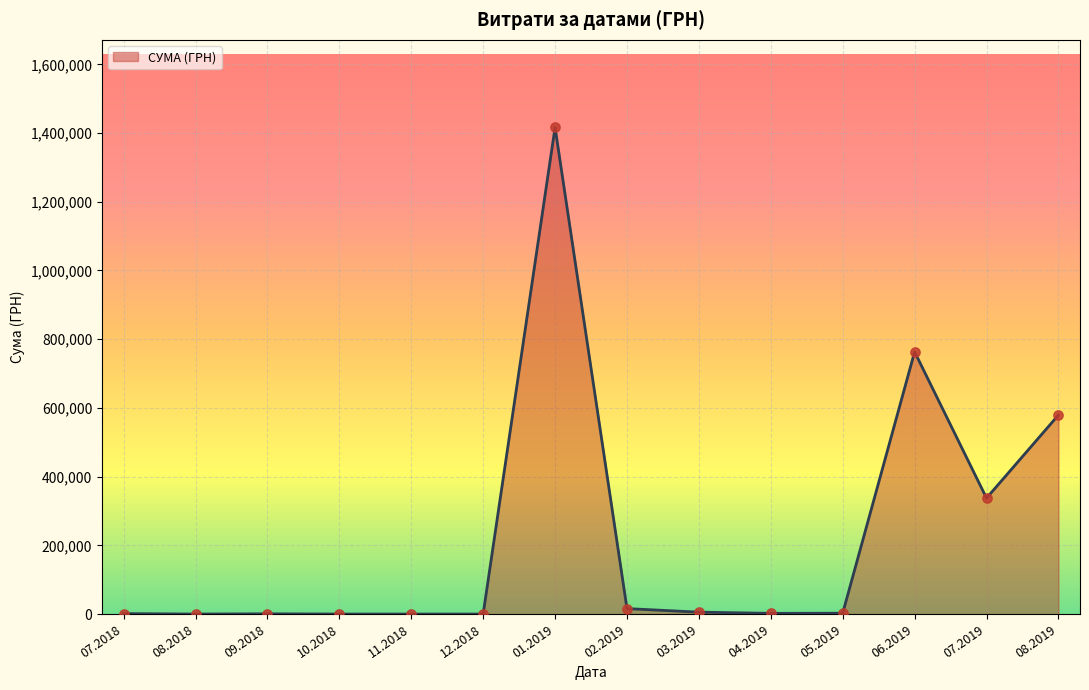

What is the change in value from 10.2018 to 08.2019?

+579339.7